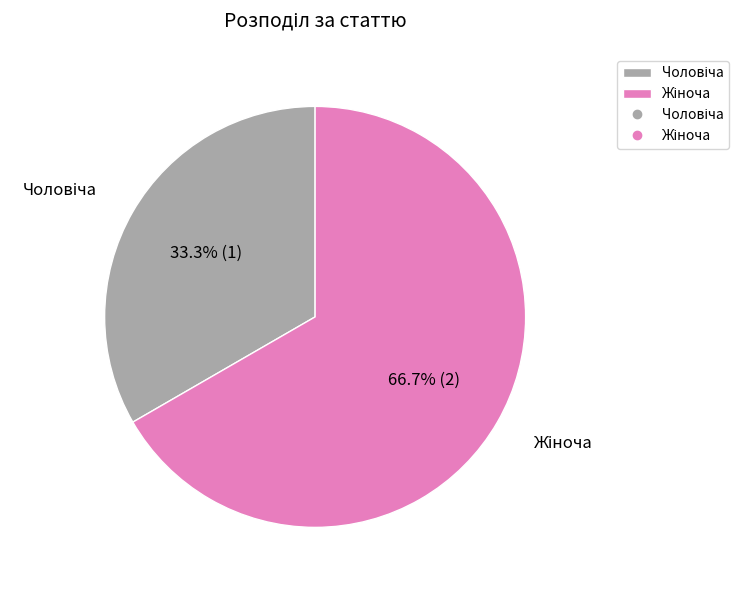

To the nearest percent, what is the average slice percentage?

50%